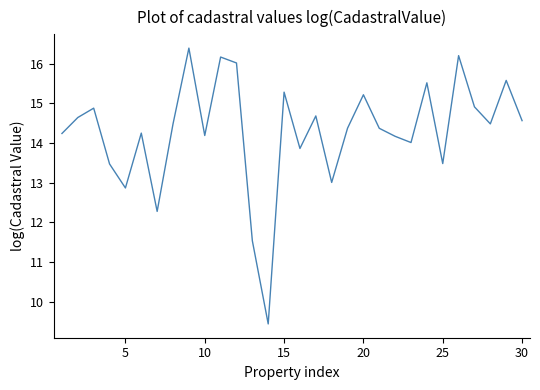

What is the difference between the maximum and minimum values?

7.0